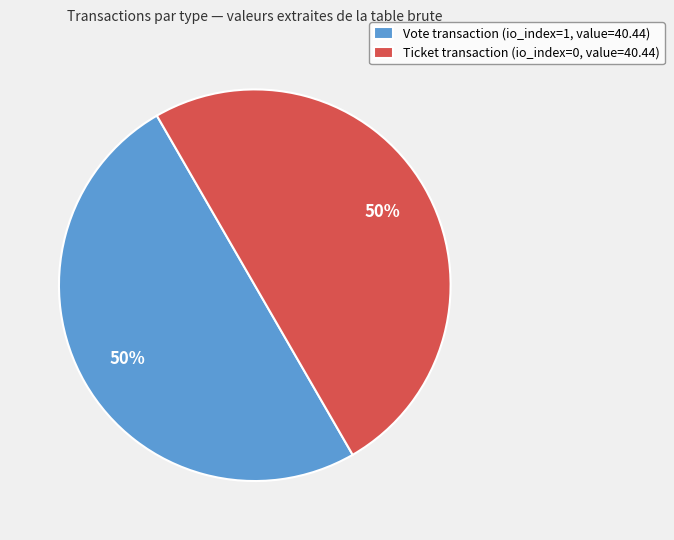

How many segments does this pie chart have?

2